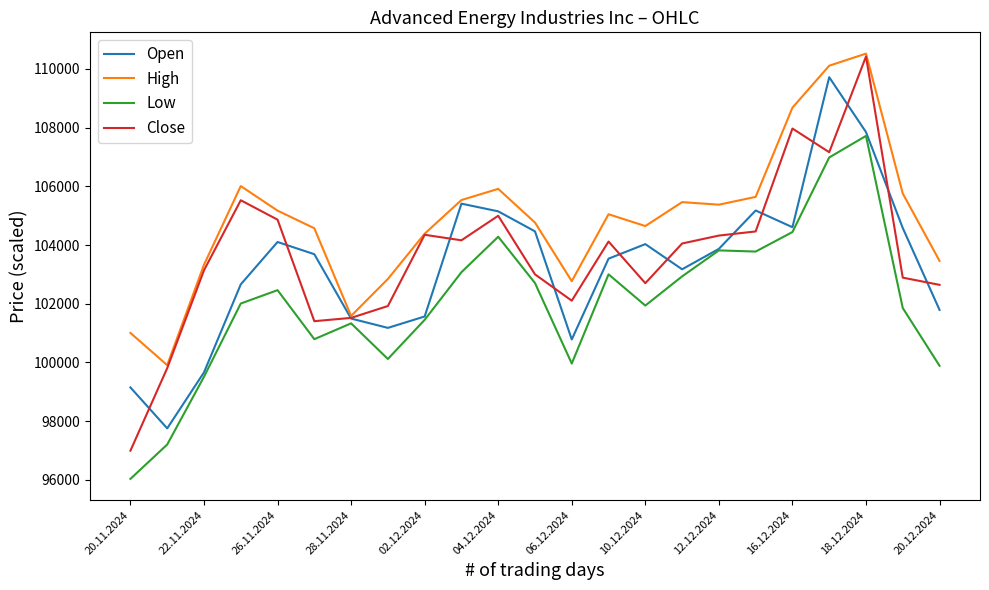

What is the greatest value displayed?

110524